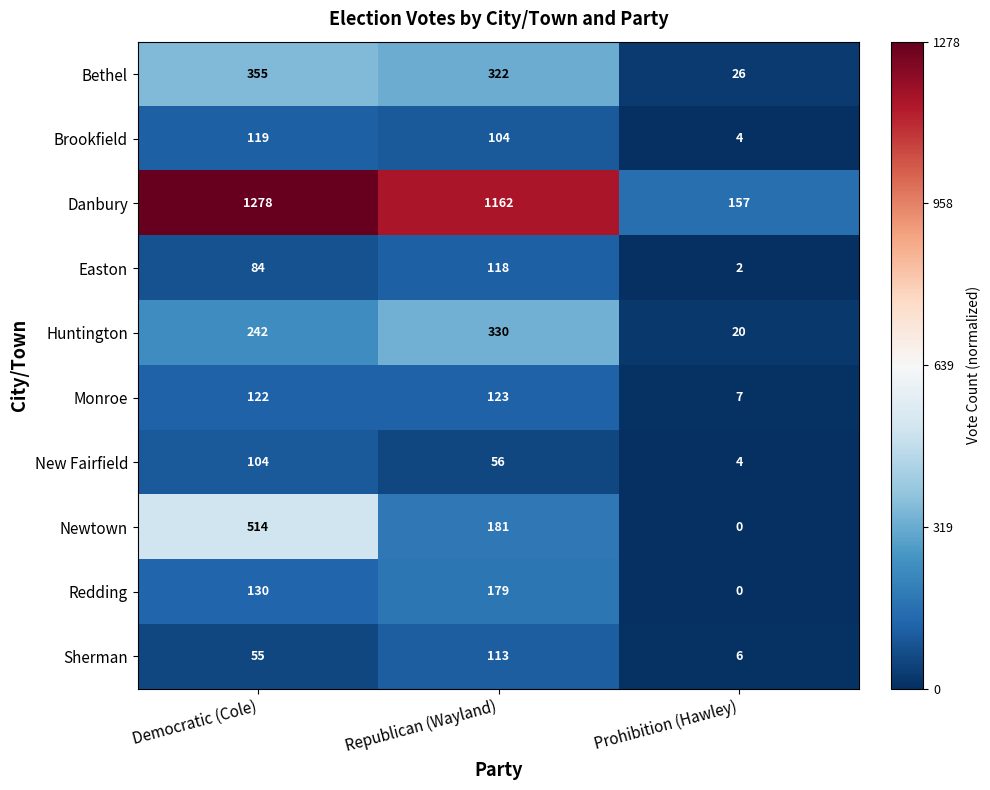

At how many categories does at least one series exceed 0?

3